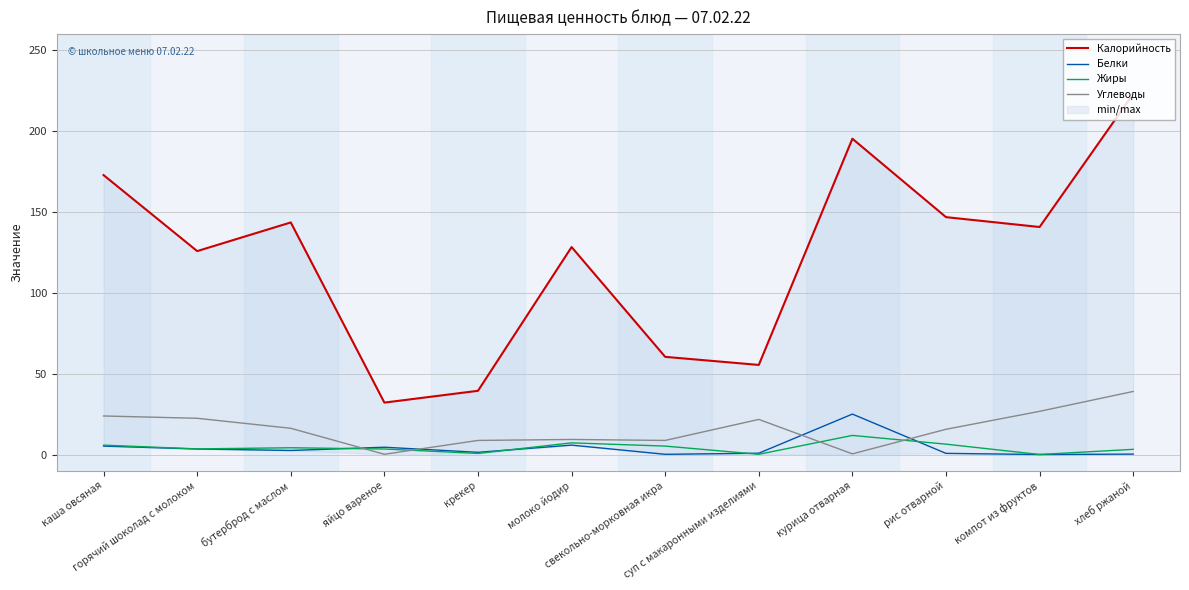

Reading left to right, what are all the values shown in this chart?

Калорийность: 172.8	125.8	143.5	32.1	39.4	128.3	60.4	55.4	195.3	146.8	140.7	223.0
Белки: 5.2	3.4	2.5	4.5	1.4	5.8	0.1	0.8	25.0	0.7	0.0	0.2
Жиры: 5.8	3.5	4.2	3.4	0.7	7.2	5.2	0.1	11.8	6.4	0.0	3.2
Углеводы: 23.8	22.4	16.2	0.1	8.7	9.3	8.7	21.7	0.4	15.6	26.7	39.0